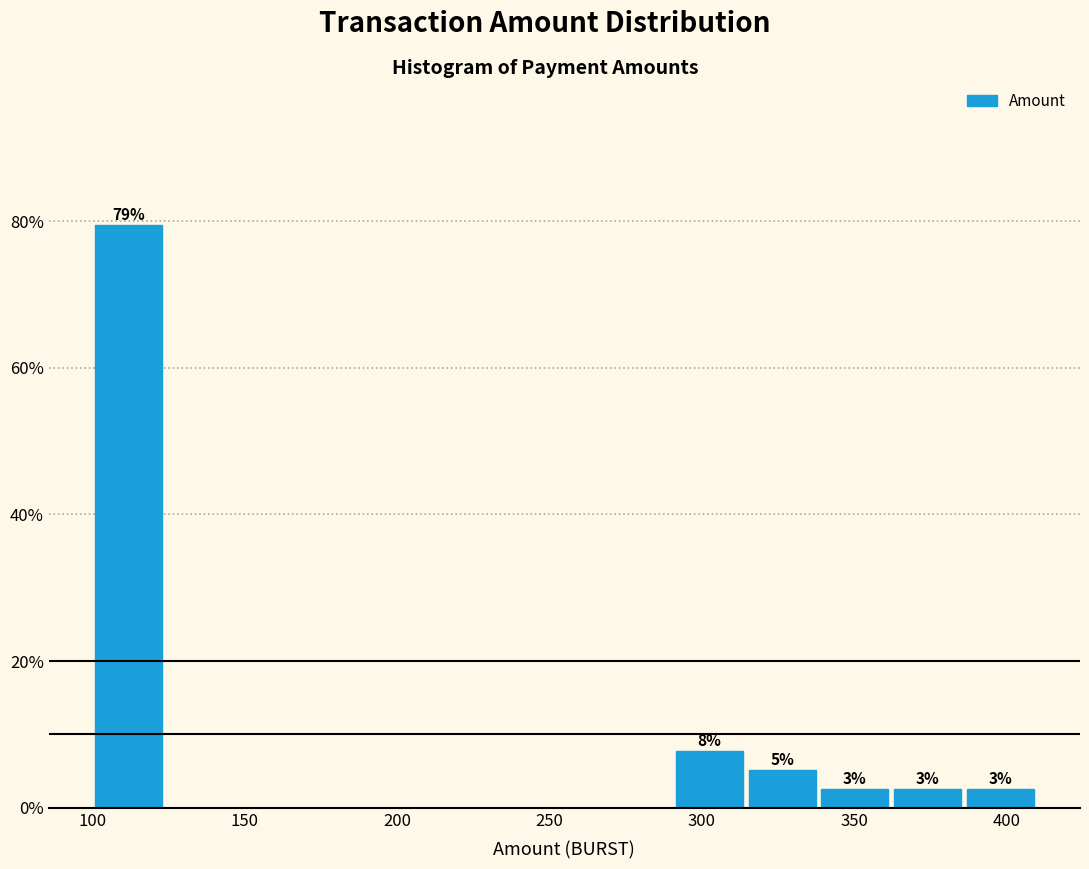

Over which range of the x-axis is the bar tallest?

100 to 125